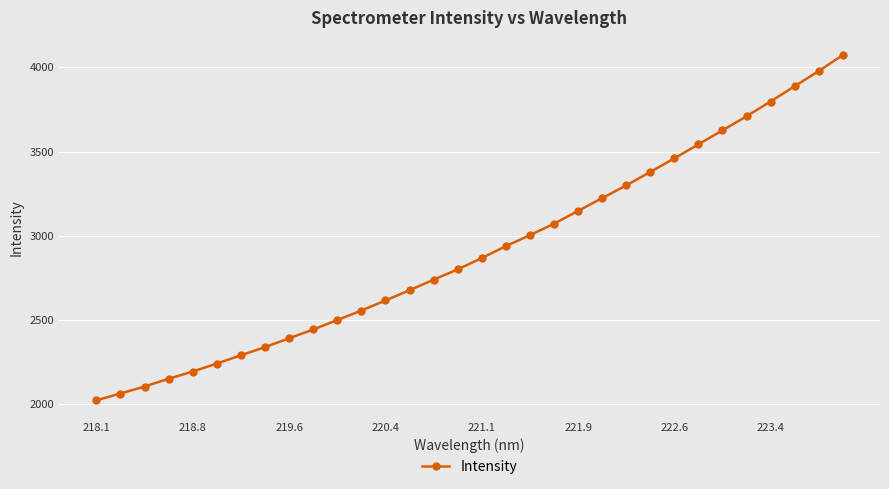

What is the greatest value displayed?

4072.9